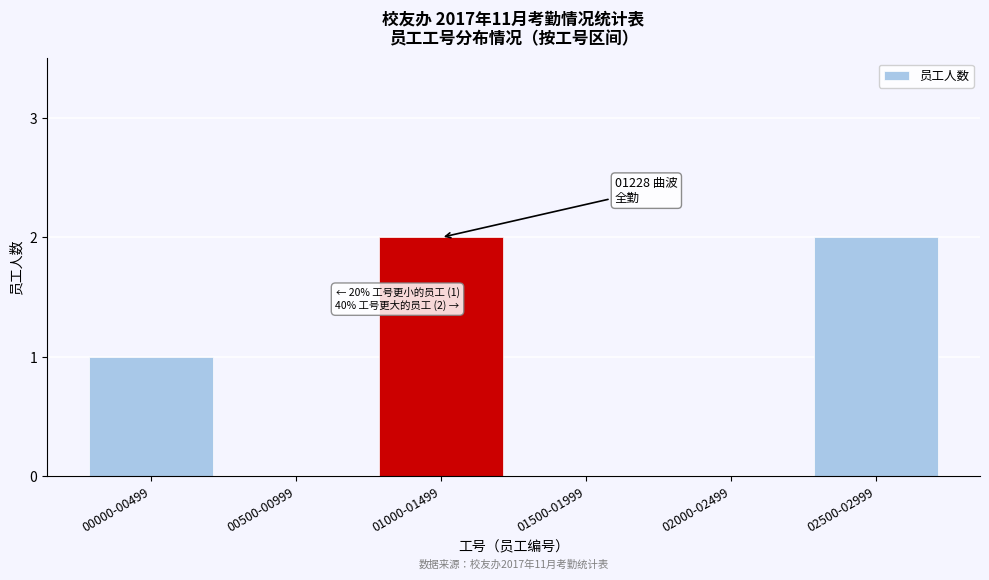

Reading left to right, transcribe all the data shown in this chart.

00000-00499=1	00500-00999=0	01000-01499=2	01500-01999=0	02000-02499=0	02500-02999=2